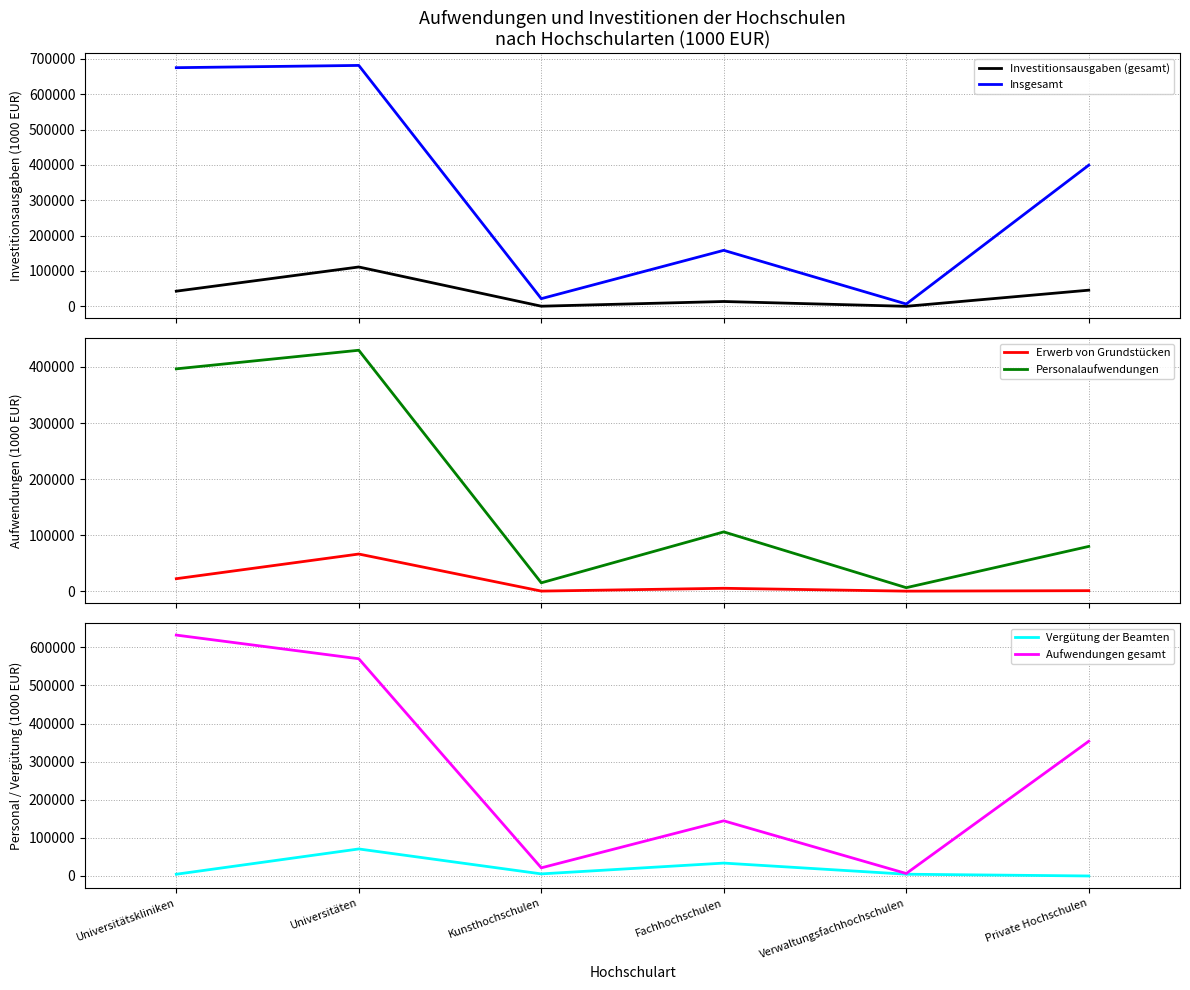

Reading left to right, transcribe all the data shown in this chart.

Investitionsausgaben (gesamt): 42867.7	111321.4	358.0	13662.4	66.0	45700.2
Insgesamt: 675070.3	681459.8	21709.9	158419.5	6565.3	399261.6
Erwerb von Grundstücken: 22184.5	66218.1	86.6	5091.3	0.0	840.0
Personalaufwendungen: 396656.7	429834.6	14841.4	105732.9	6194.8	79793.6
Vergütung der Beamten: 4566.3	70904.6	5460.9	33810.2	4595.1	0.0
Aufwendungen gesamt: 632202.6	570138.4	21351.9	144757.1	6499.3	353561.5